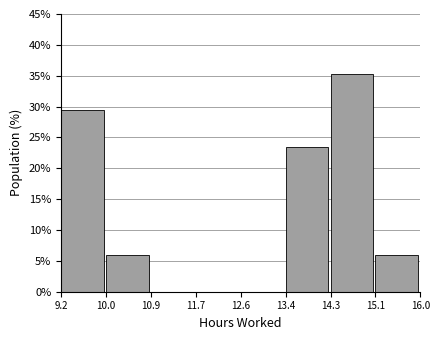

Reading left to right, list every bar in this chart as the range it spans on the x-axis followed by its height. The values are not printed on the chart, so give them approximately, as read against the axis.

9.2 to 10.0: 29.5
10.0 to 10.9: 6.0
10.9 to 11.7: 0
11.7 to 12.6: 0
12.6 to 13.4: 0
13.4 to 14.3: 23.5
14.3 to 15.1: 35.5
15.1 to 16.0: 6.0